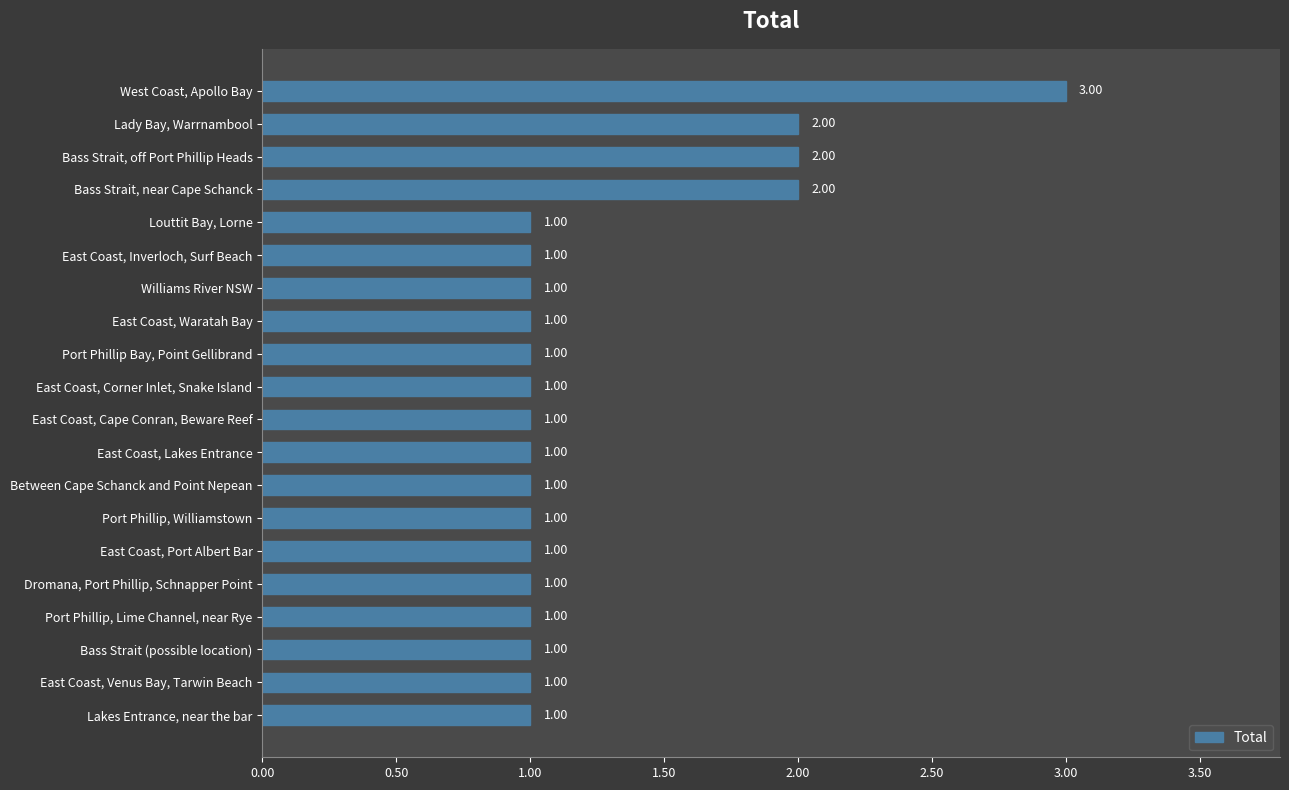

Approximately how many times larger is the value at Lady Bay, Warrnambool compared to East Coast, Corner Inlet, Snake Island?

2.0